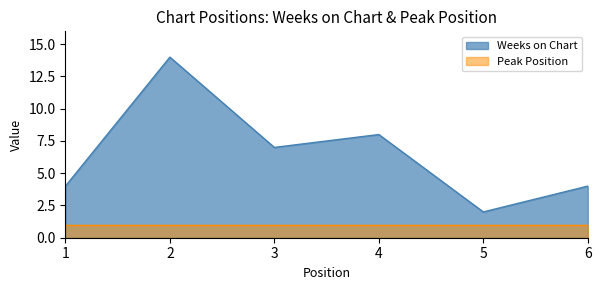

Approximately how many times larger is the value at 2 compared to 4?

1.8